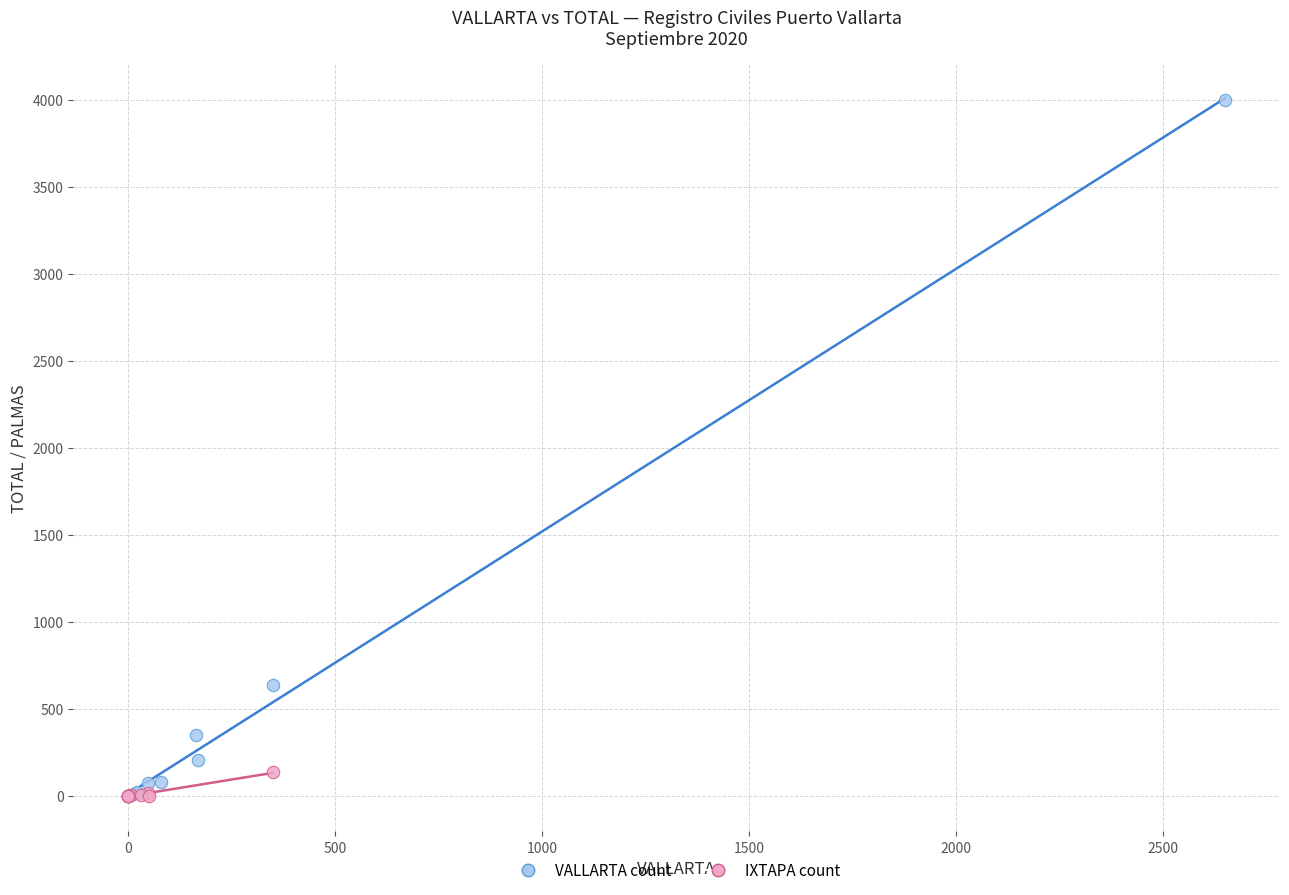

Which series has the largest Y range (max minus min)?

VALLARTA count